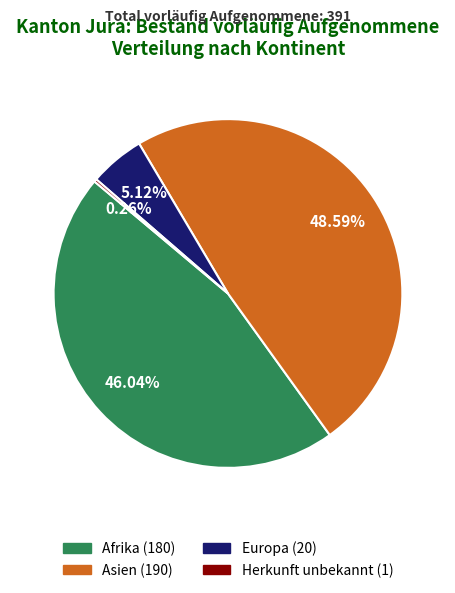

What is the largest slice in the pie chart?

Asien